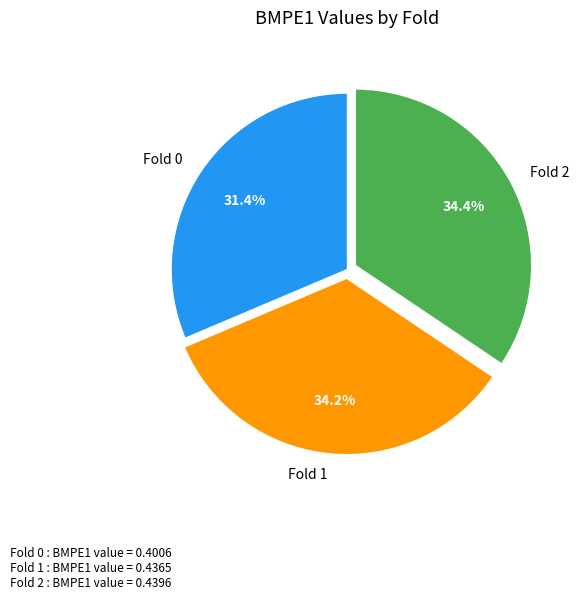

How many segments does this pie chart have?

3